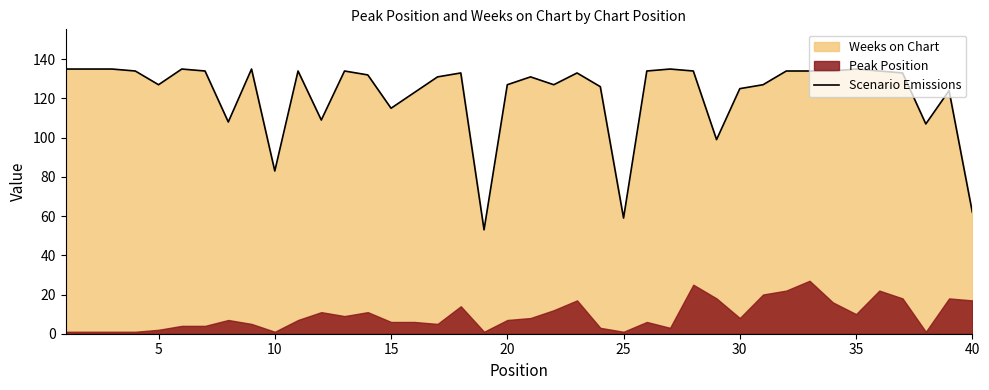

What is the lowest value of the Scenario Emissions series?

53